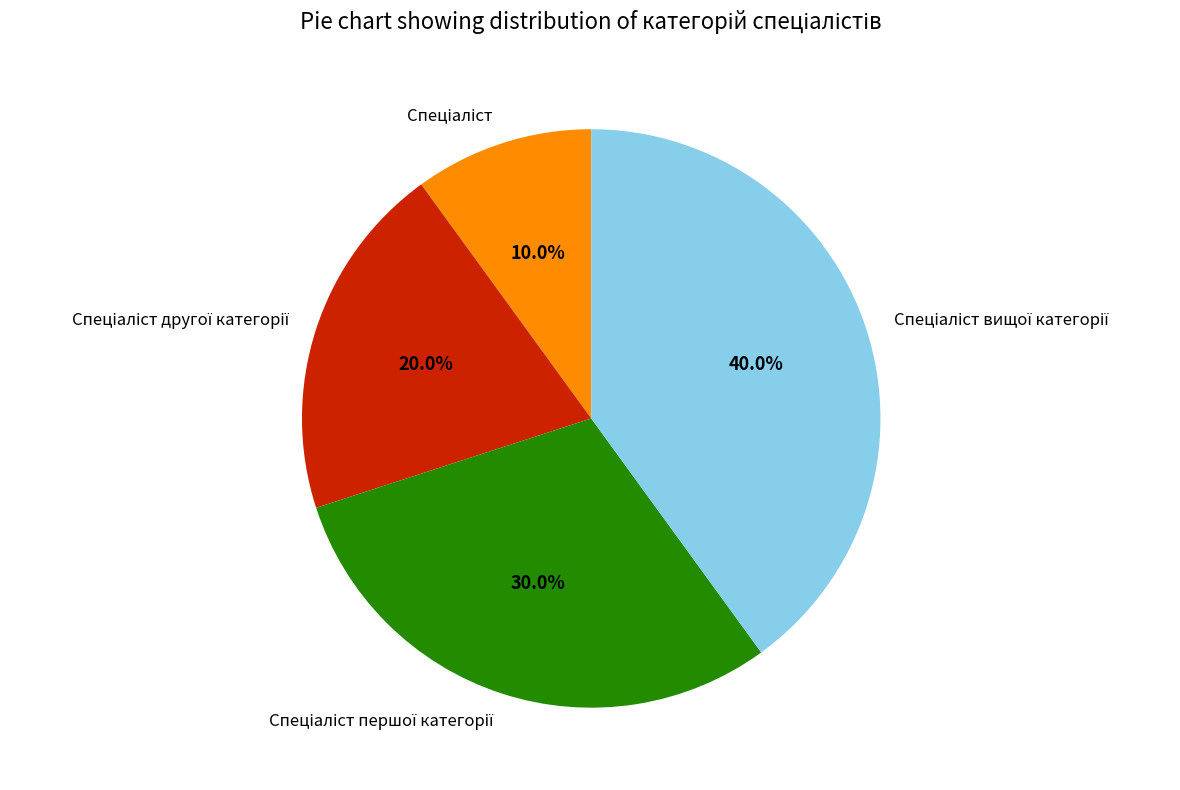

Does any single category account for the majority?

No